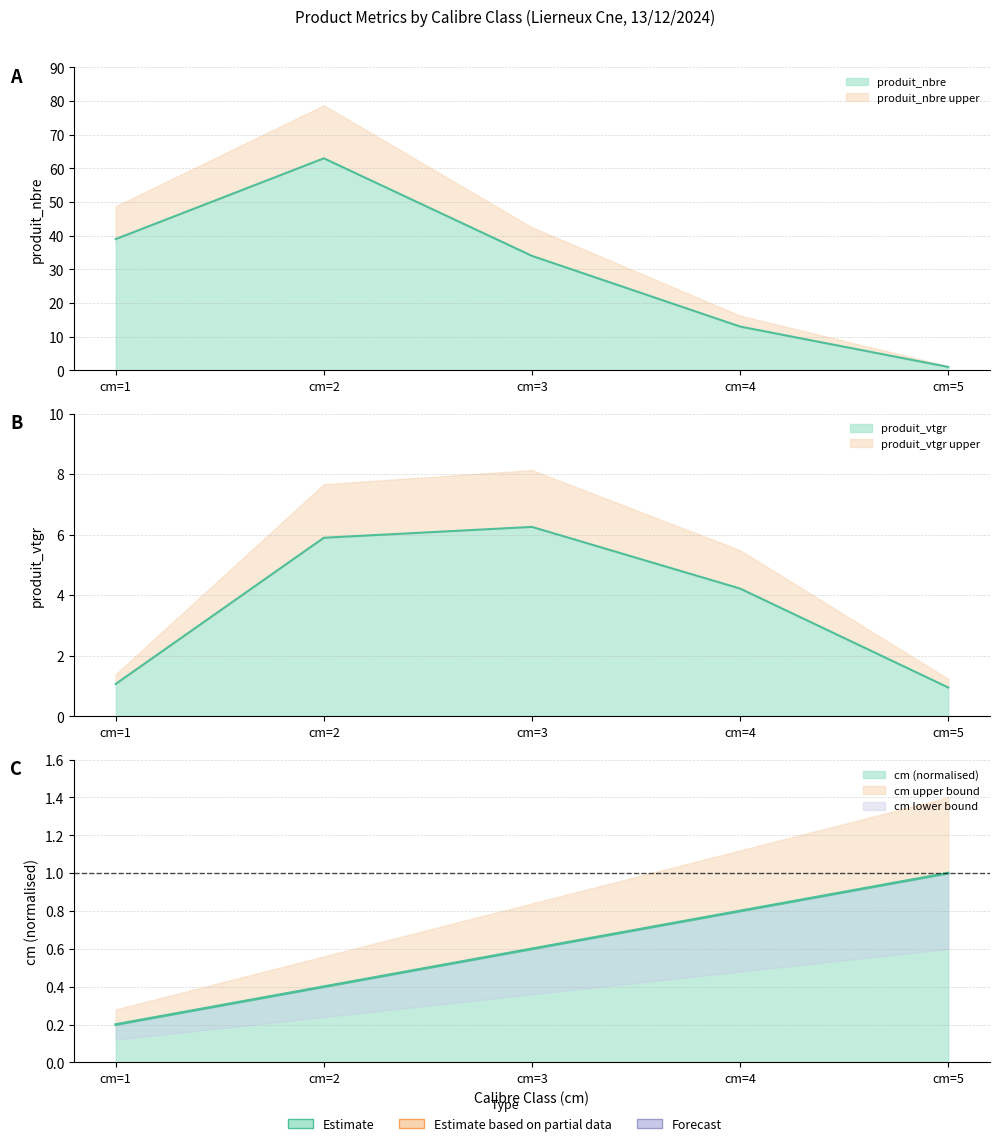

What is the value of the cm point at the 2nd from the left?

0.4